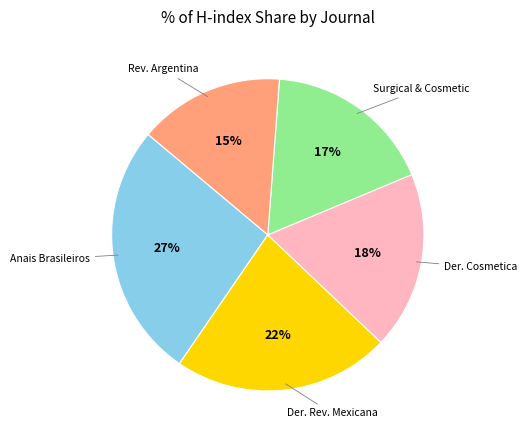

To the nearest percent, what is the average slice percentage?

20%